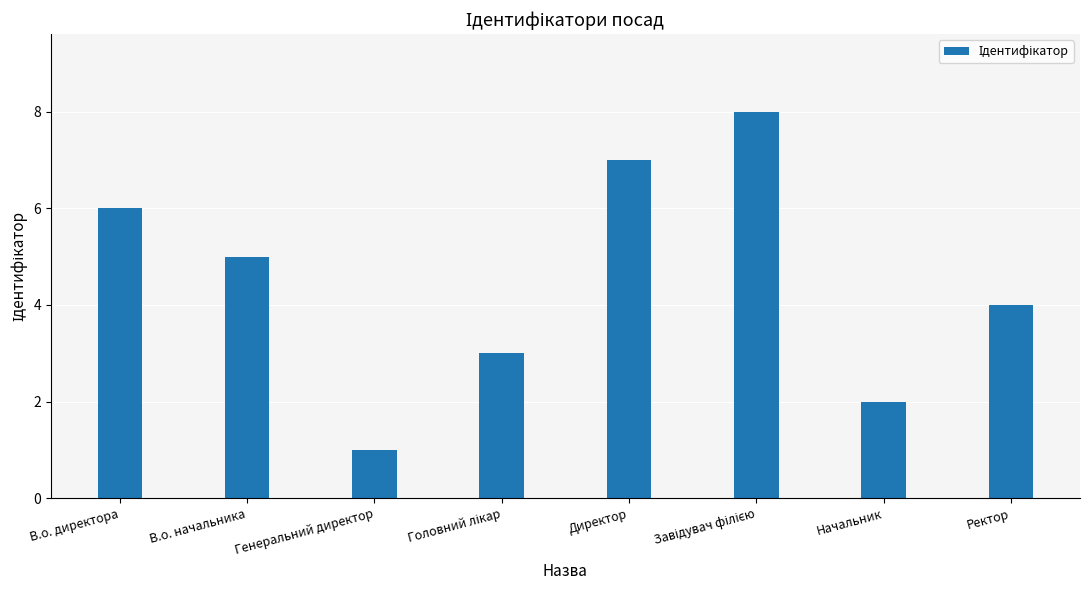

The chart shows a value of 7 at Директор. True or false?

True